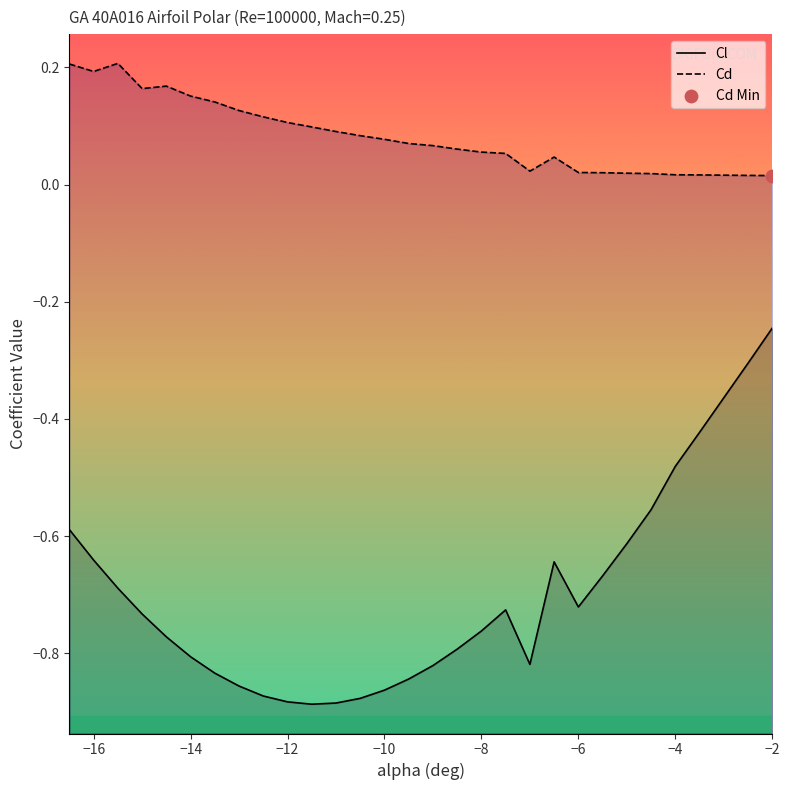

Which series has the largest Y range (max minus min)?

Cl